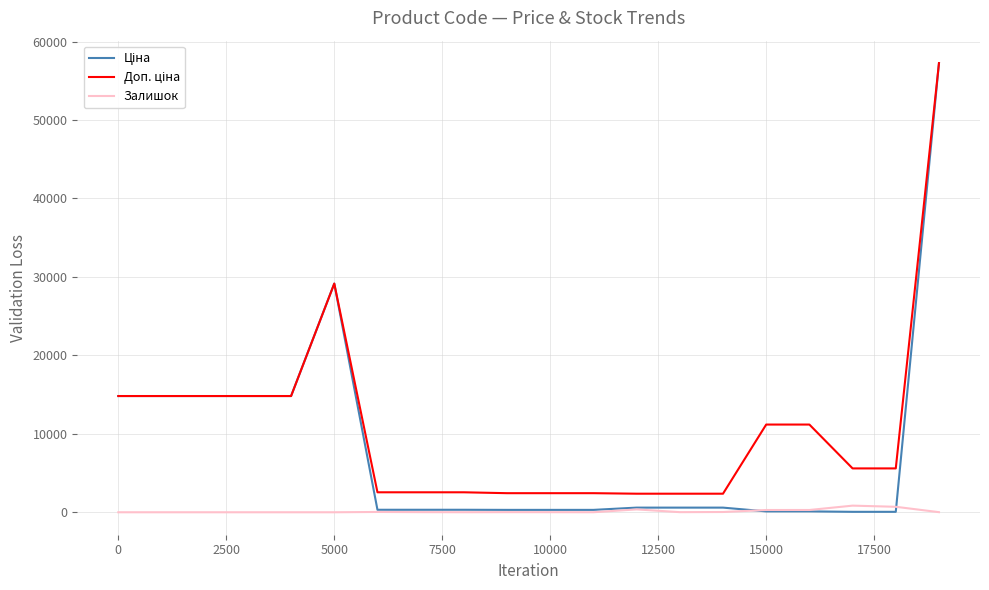

Where does the Залишок series first go above 14?

12500